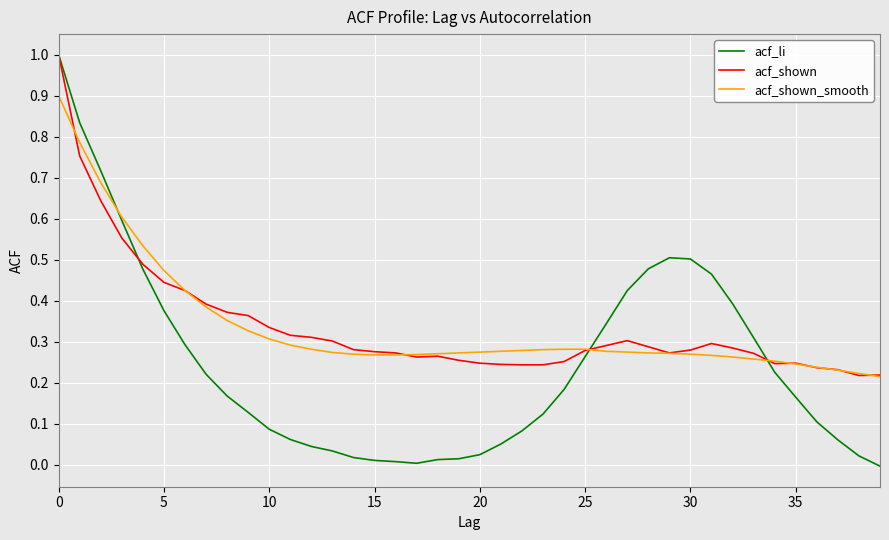

Which series has the widest spread of values?

acf_li